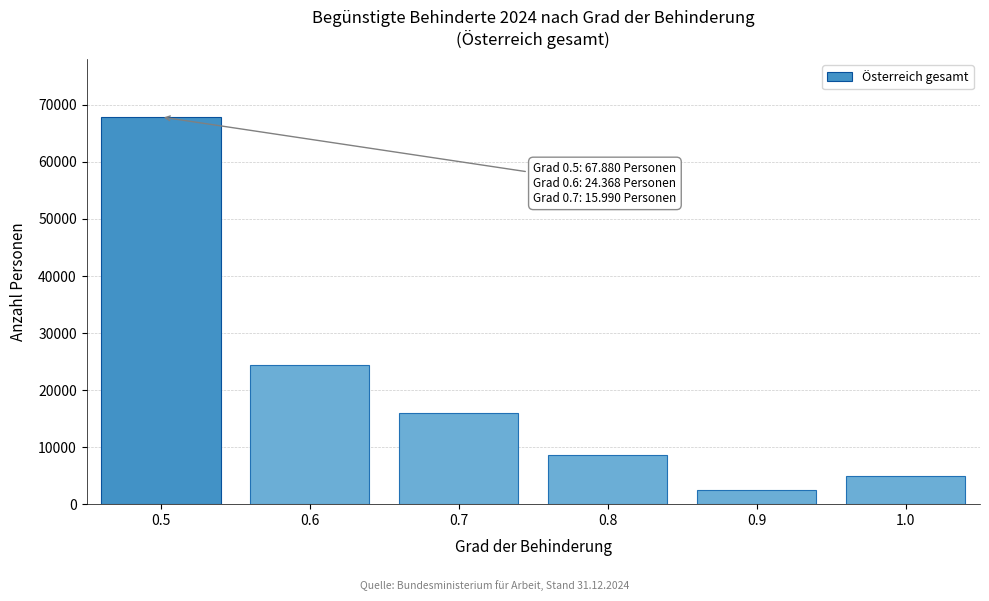

Reading left to right, transcribe all the data shown in this chart.

67880	24368	15990	8530	2395	4993